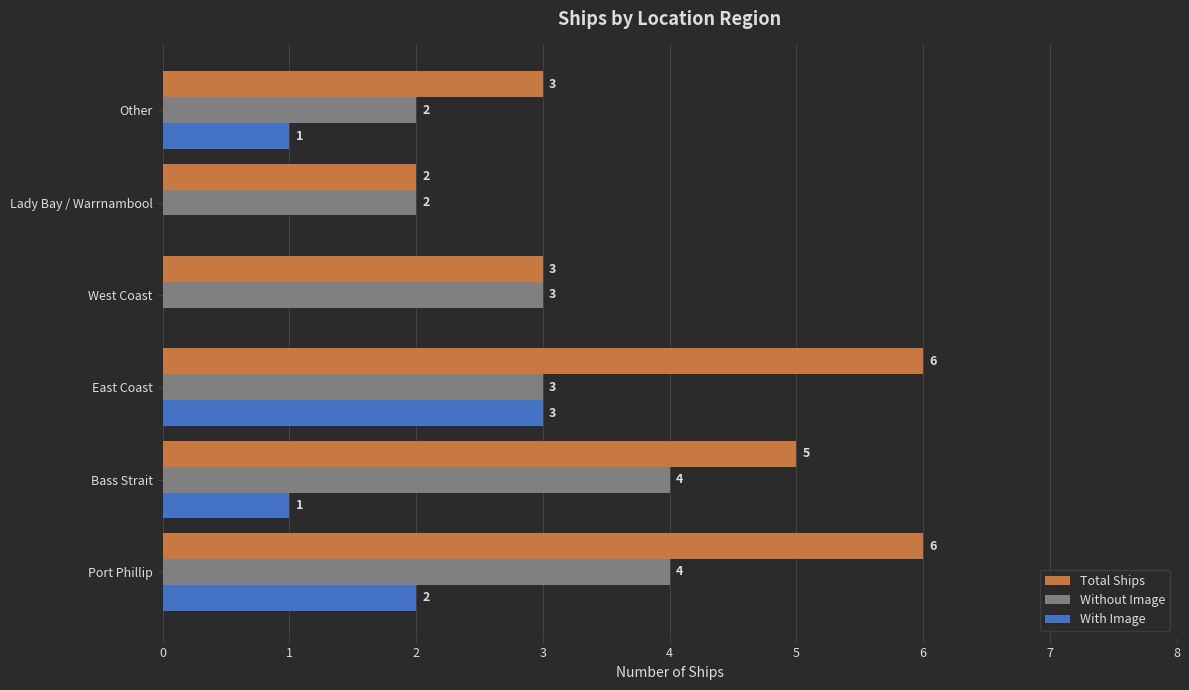

The value of With Image at Other is 2. True or false?

False